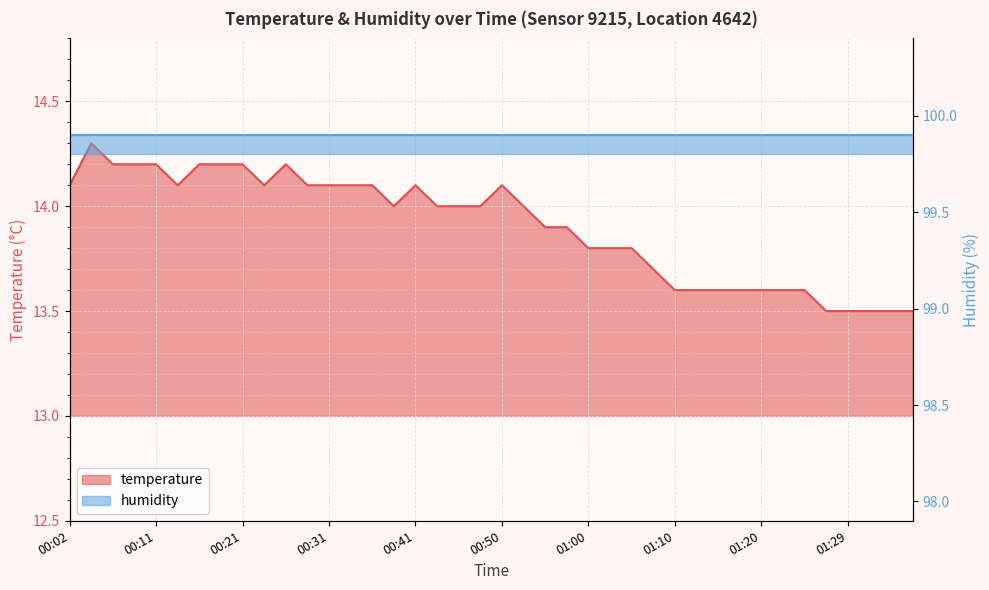

What is the difference between the maximum and second lowest values?

0.8